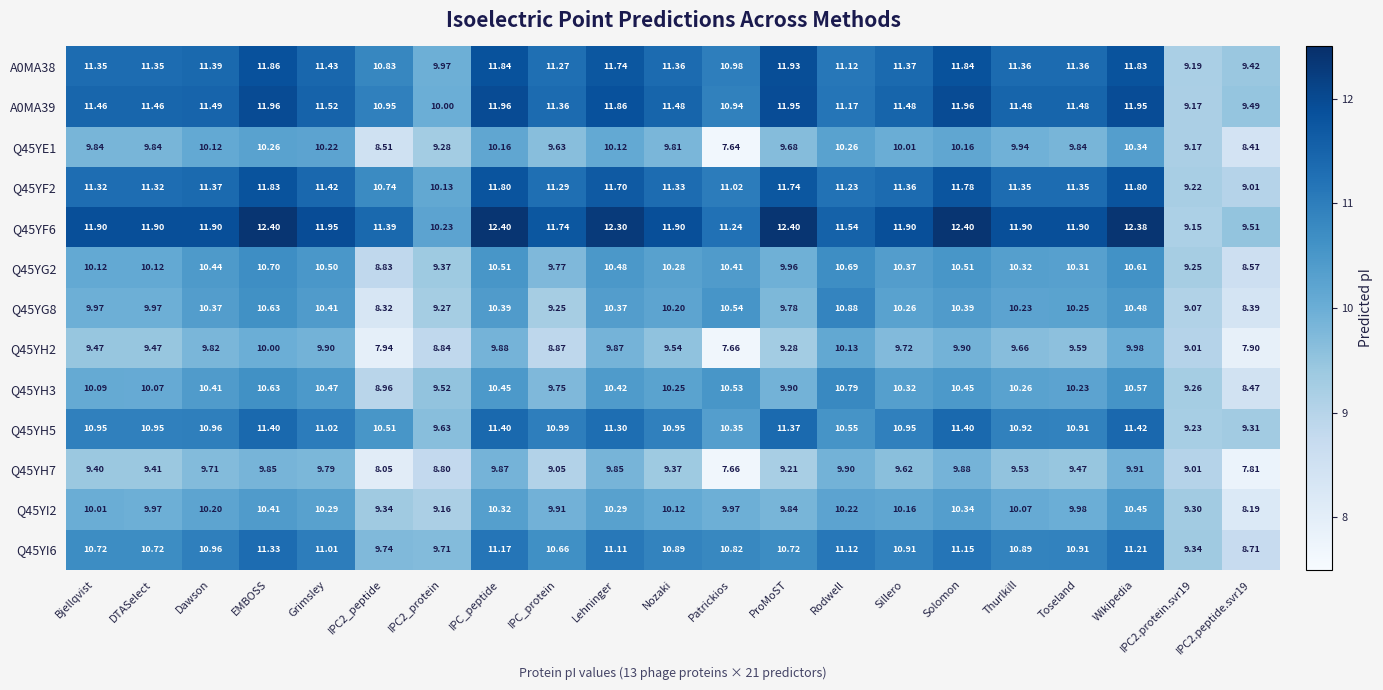

At which label does Q45YI6 first exceed 10?

Bjellqvist